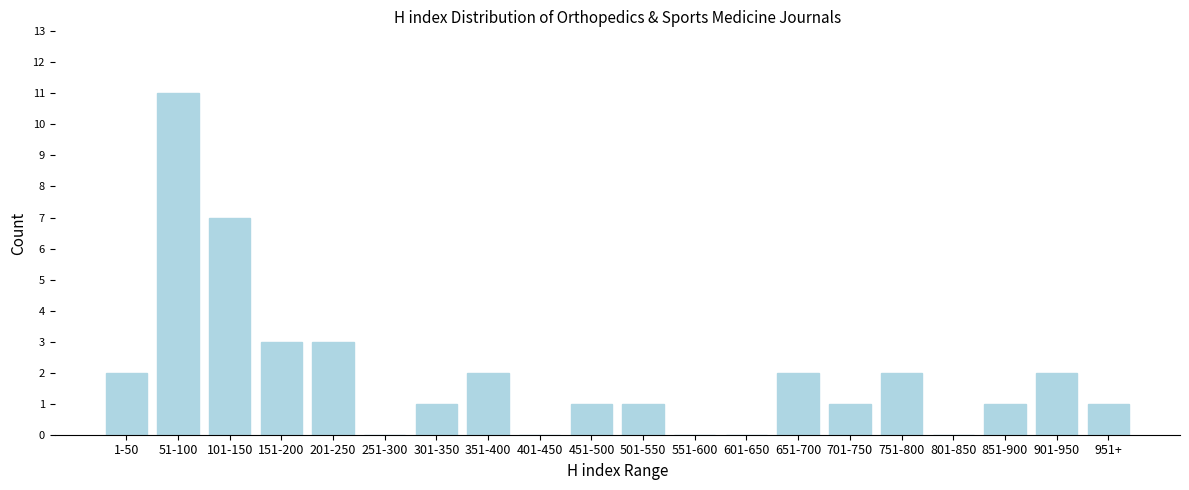

What is the change in value from 51-100 to 451-500?

-10